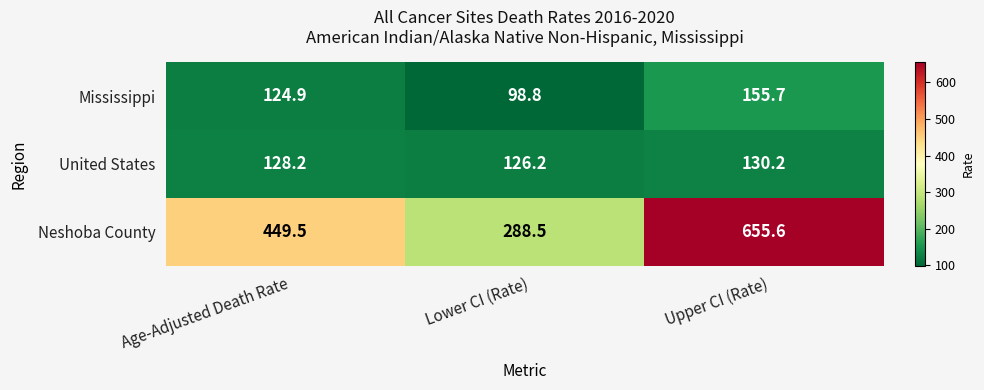

At which category does the chart reach its peak across all series?

Upper CI (Rate)